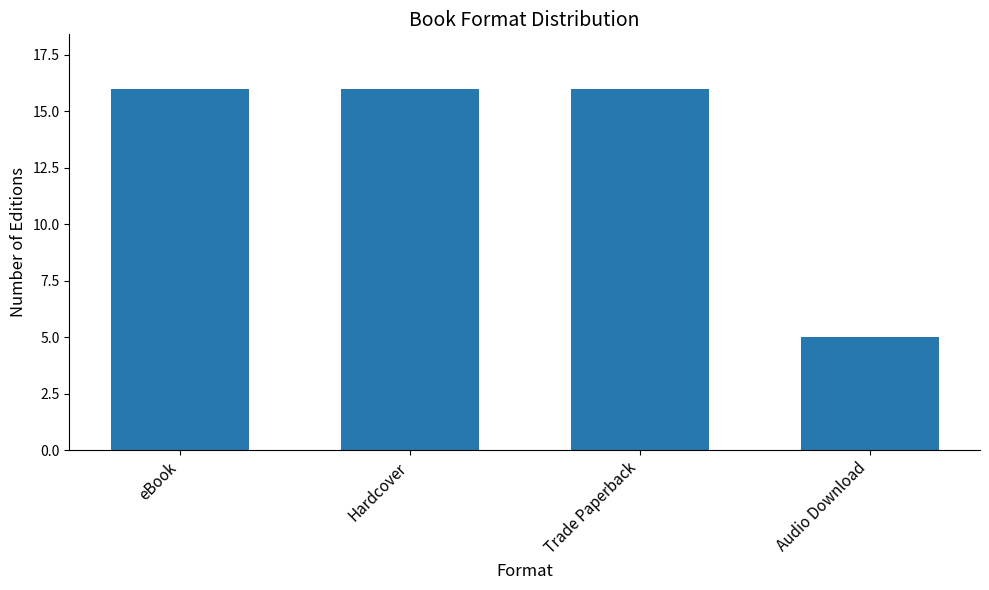

True or false: the data shows 5 at Audio Download.

True